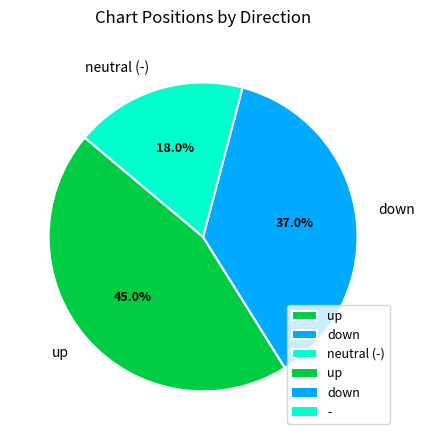

To the nearest percent, what percentage of the pie is up?

45%